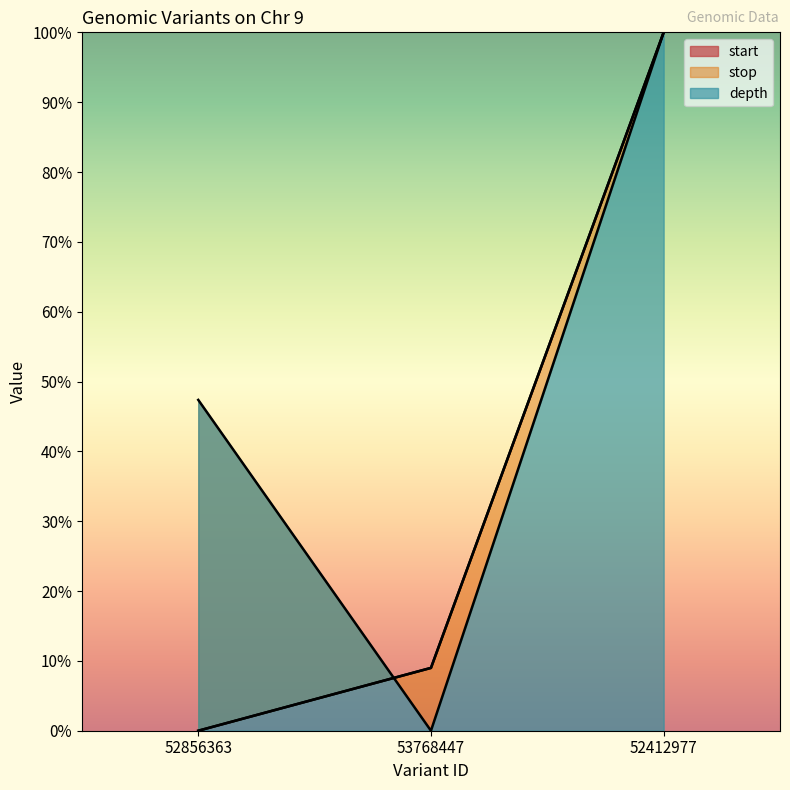

At which label does stop reach its peak?

52412977